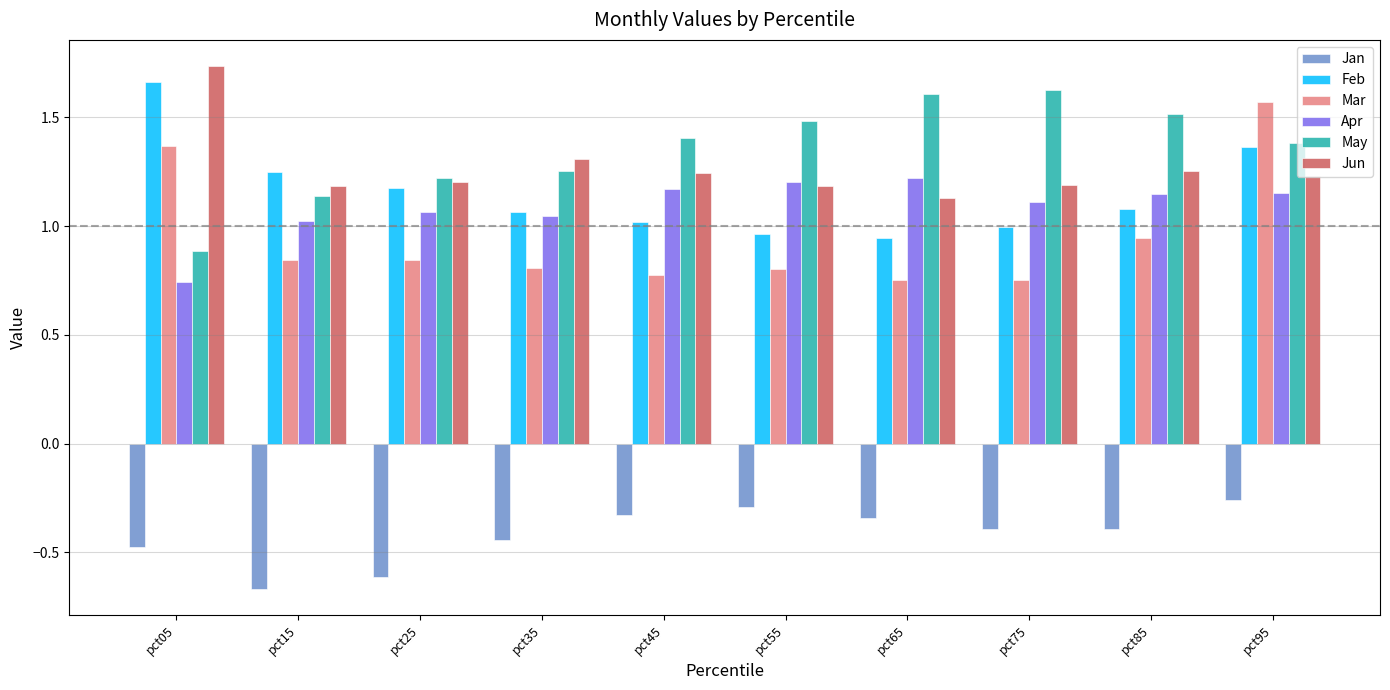

At which category does the chart reach its minimum across all series?

pct15